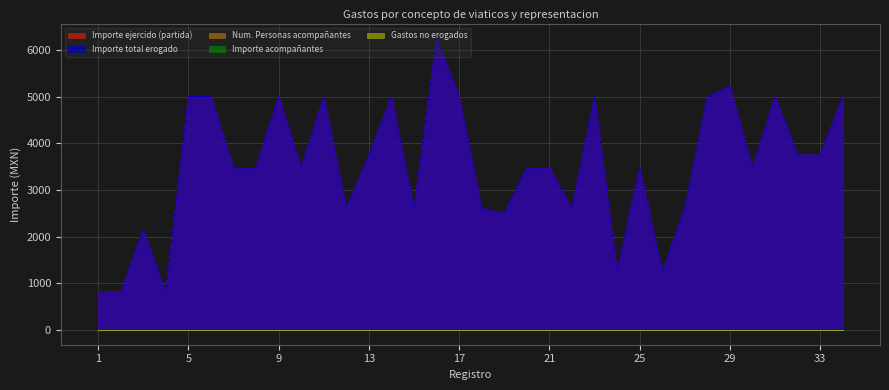

Reading right to left, what are all the values shown in this chart?

Importe ejercido (partida): 5000	3750	3750	5000	3480	5218	5000	2610	1250	3480	1250	5000	2610	3480	3480	2500	2610	5000	6250	2610	5000	3750	2610	5000	3480	5000	3480	3480	5000	5000	815	2150	815	815
Importe total erogado: 5000	3750	3750	5000	3480	5218	5000	2610	1250	3480	1250	5000	2610	3480	3480	2500	2610	5000	6250	2610	5000	3750	2610	5000	3480	5000	3480	3480	5000	5000	815	2150	815	815
Num. Personas acompañantes: 0	0	0	0	0	0	0	0	0	0	0	0	0	0	0	0	0	0	0	0	0	0	0	0	0	0	0	0	0	0	0	0	0	0
Importe acompañantes: 0	0	0	0	0	0	0	0	0	0	0	0	0	0	0	0	0	0	0	0	0	0	0	0	0	0	0	0	0	0	0	0	0	0
Gastos no erogados: 0	0	0	0	0	0	0	0	0	0	0	0	0	0	0	0	0	0	0	0	0	0	0	0	0	0	0	0	0	0	0	0	0	0